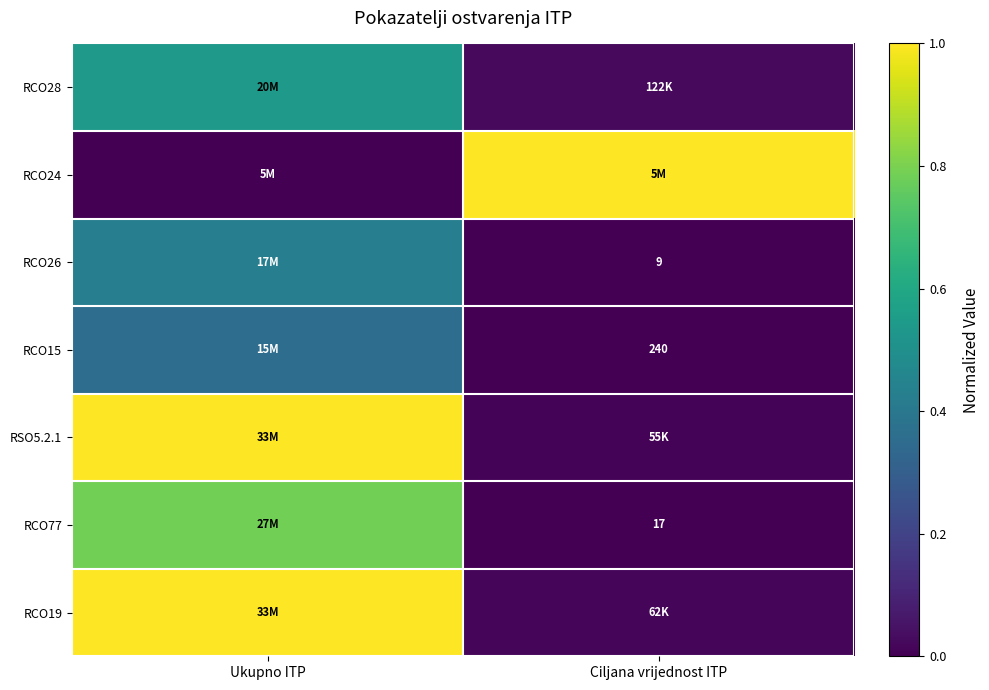

How many data points does each series have?

2